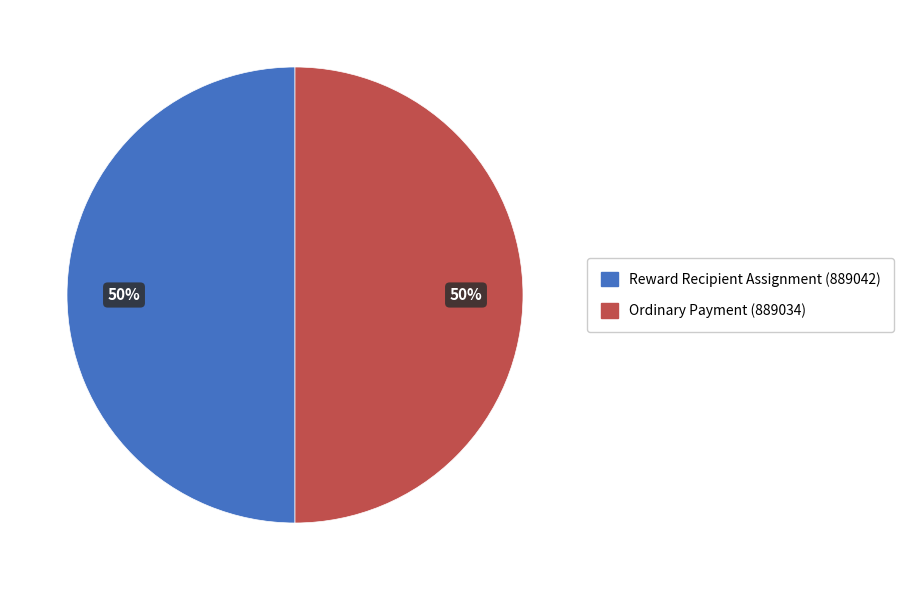

To the nearest percent, what is the average slice percentage?

50%